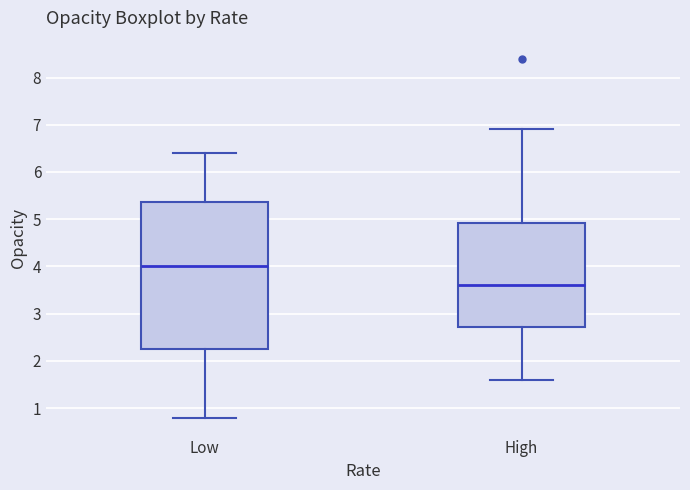

Which box is the tallest, from its lower edge to its upper edge?

Low